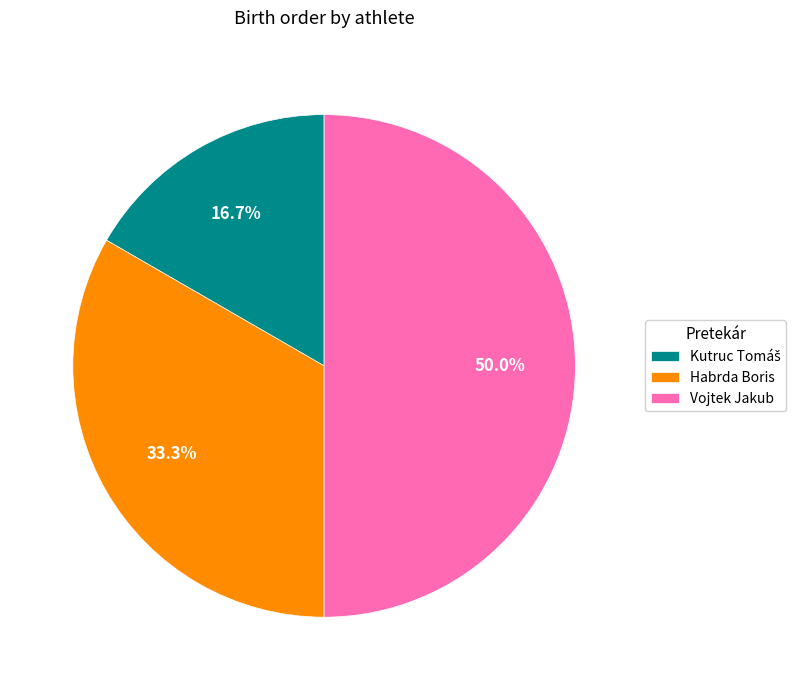

To the nearest percent, what is the difference between the largest and smallest slice percentages?

33%